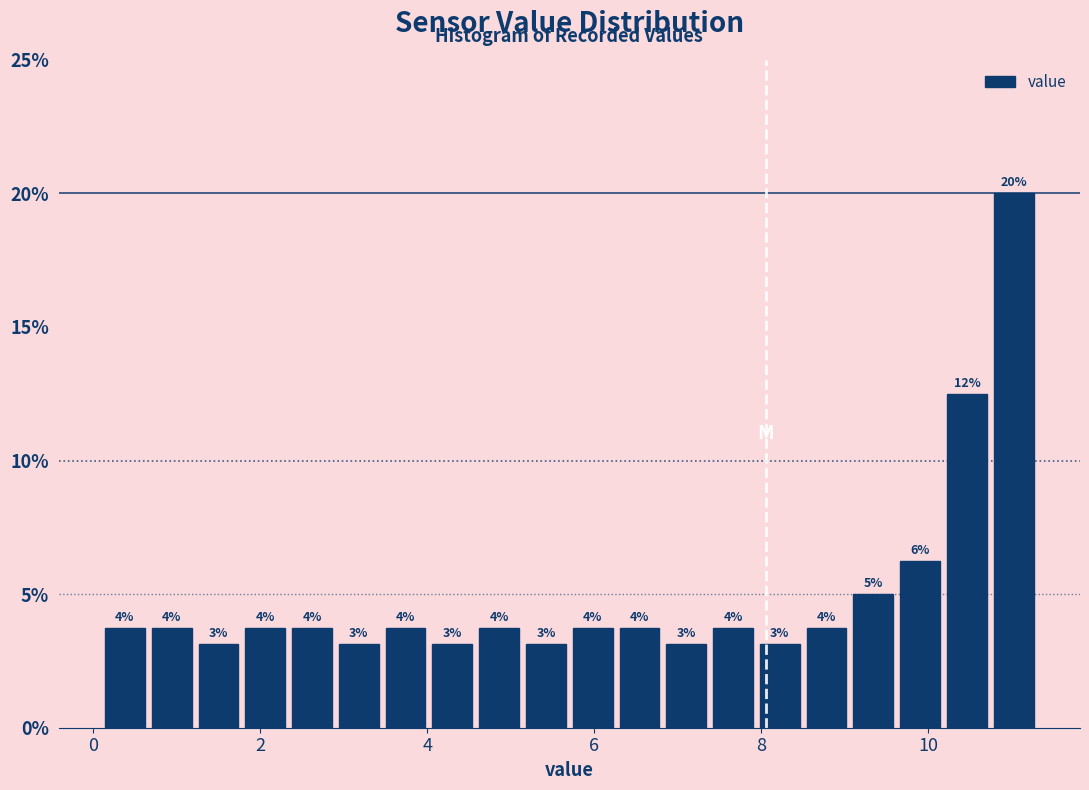

Read against the x-axis, roughly where is the centre of the tallest bar?

11.0